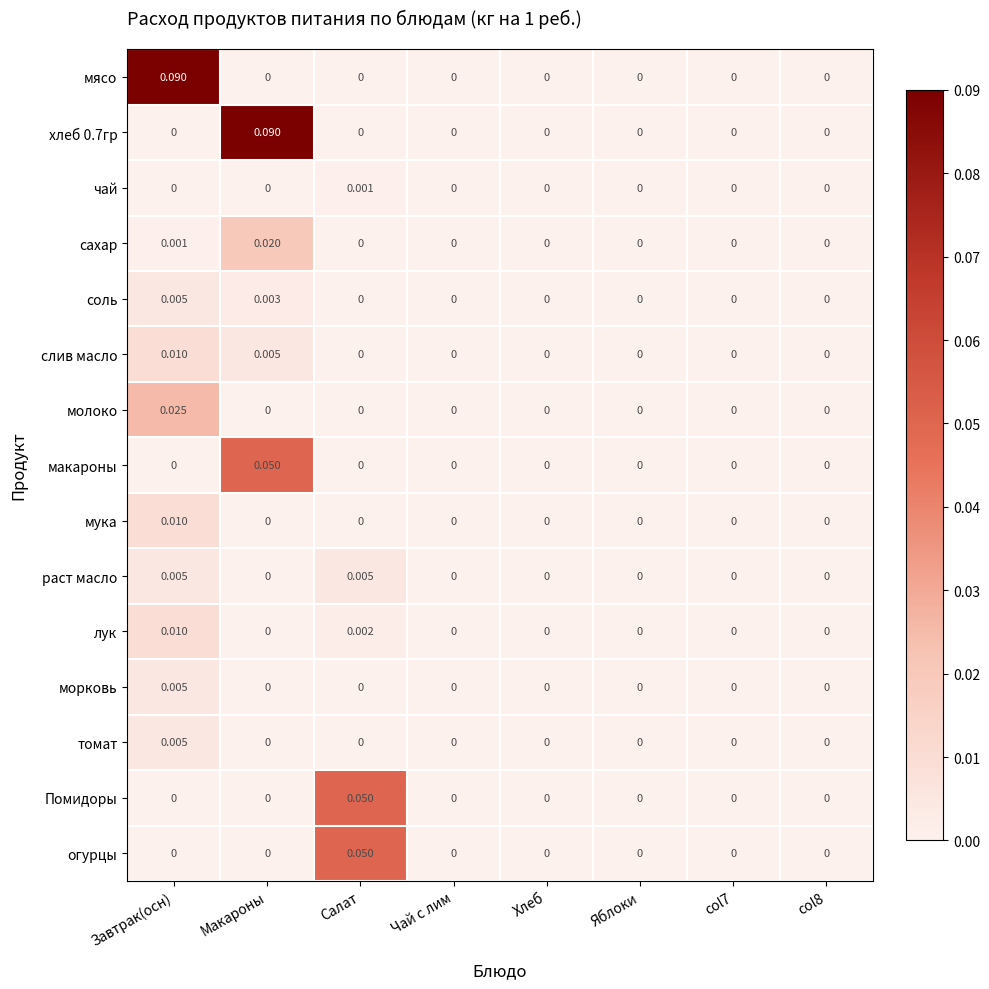

At which category is the sum across all series the highest?

Макароны